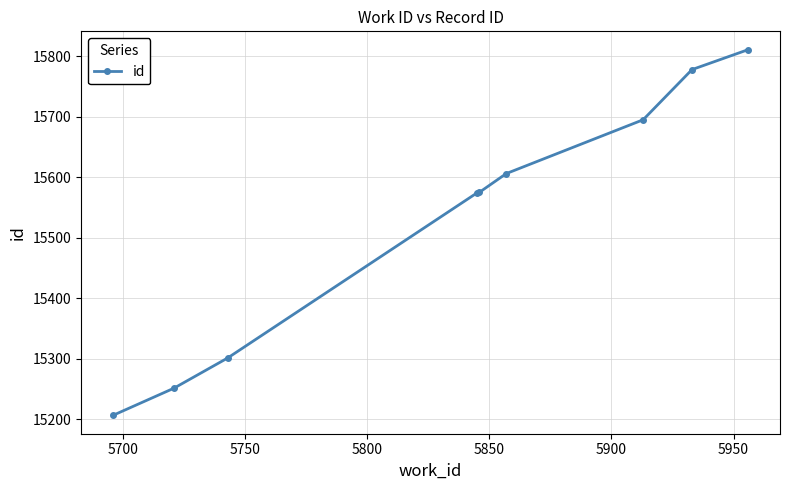

What is the value of the 6th point from the left?

15606